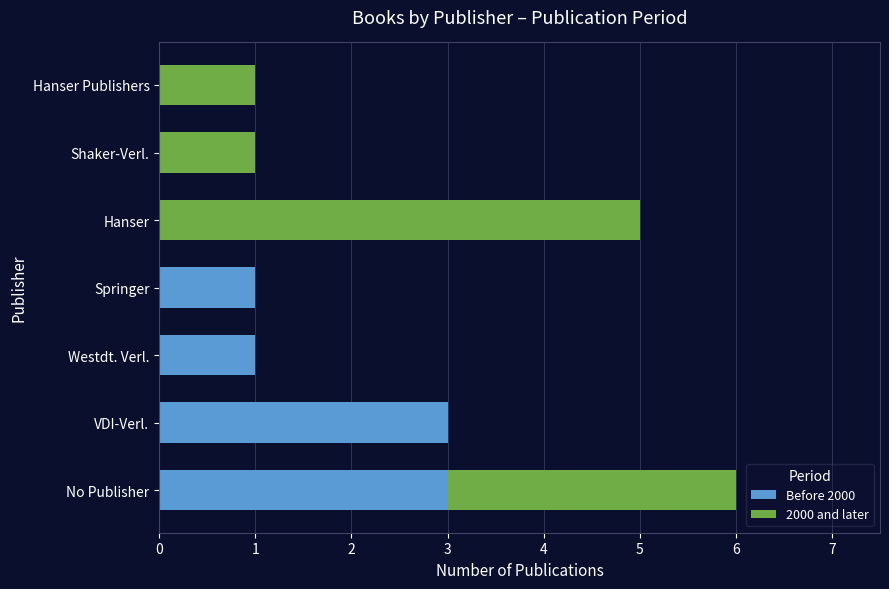

At which category is the sum across all series the highest?

No Publisher